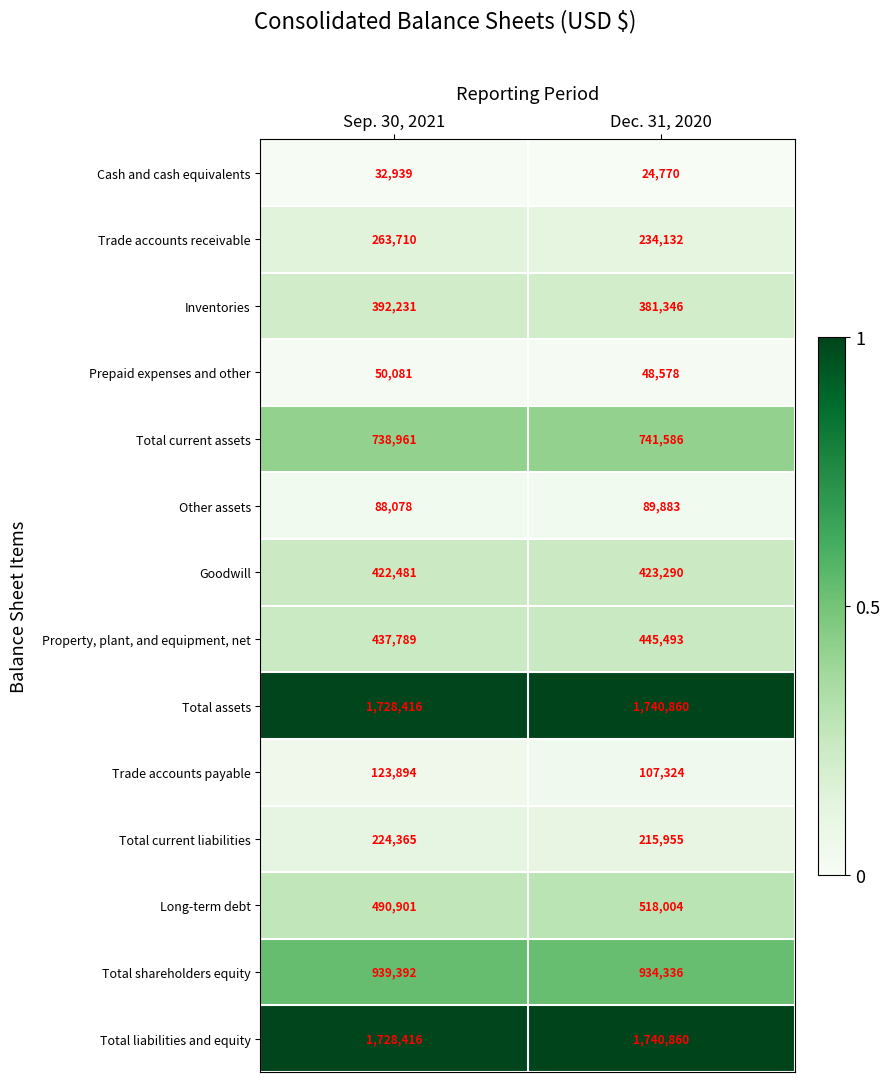

What is the total value across all series at Dec. 31, 2020?

7646417